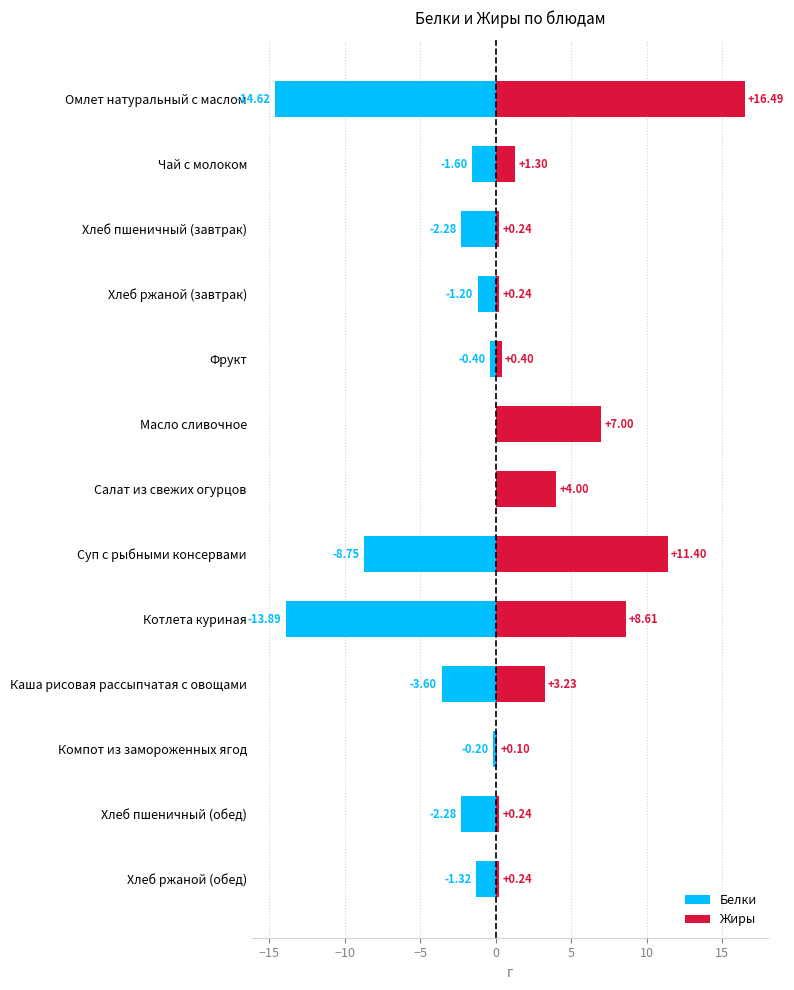

How many bars are there in total?

26